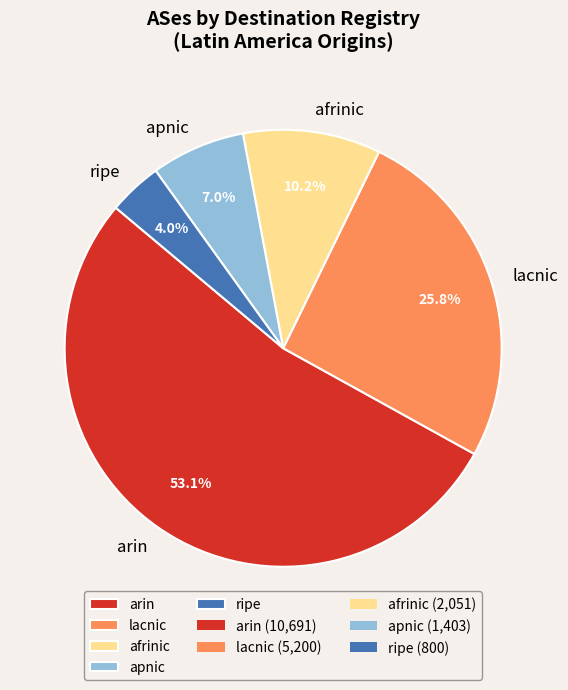

Combined, what portion of the pie is afrinic and ripe?

14.2%